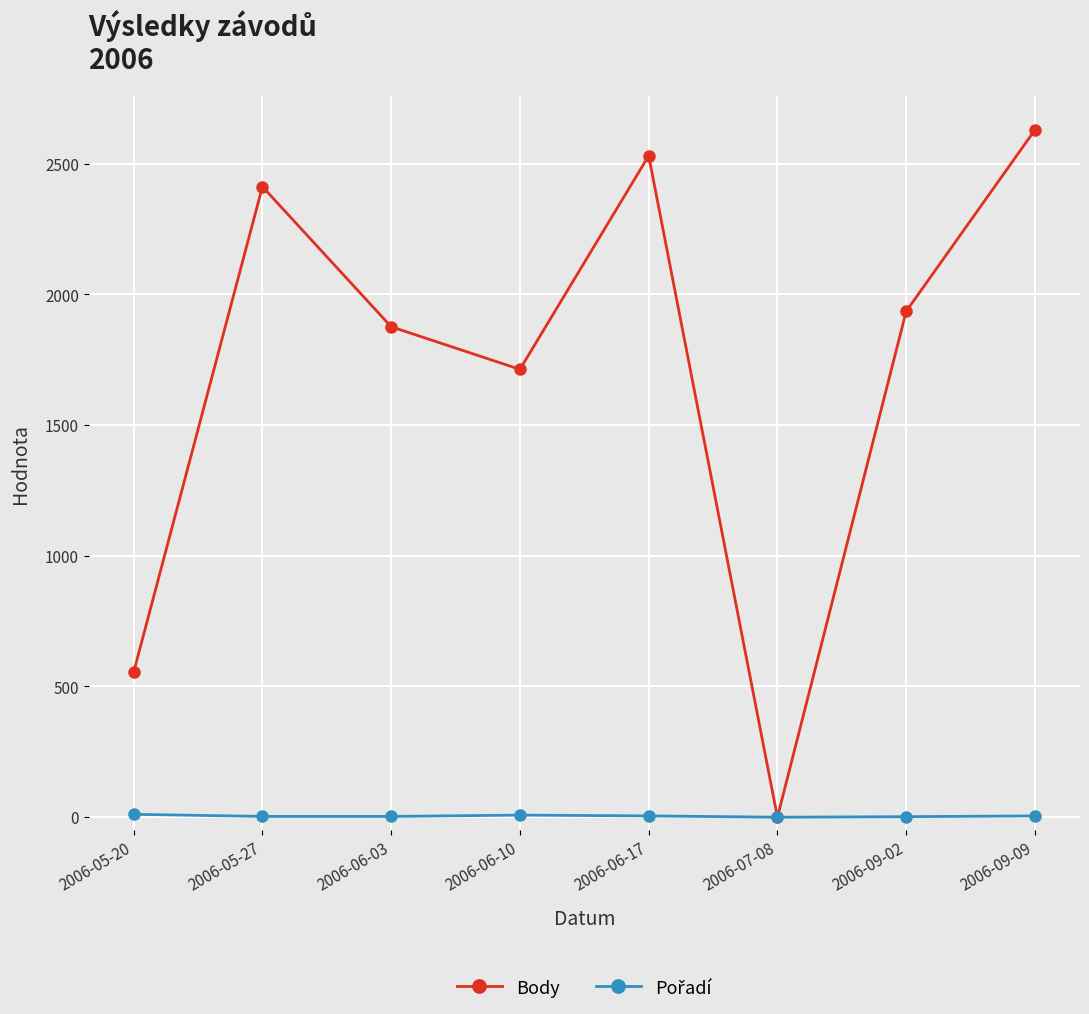

What is the highest value of the Body series?

2629